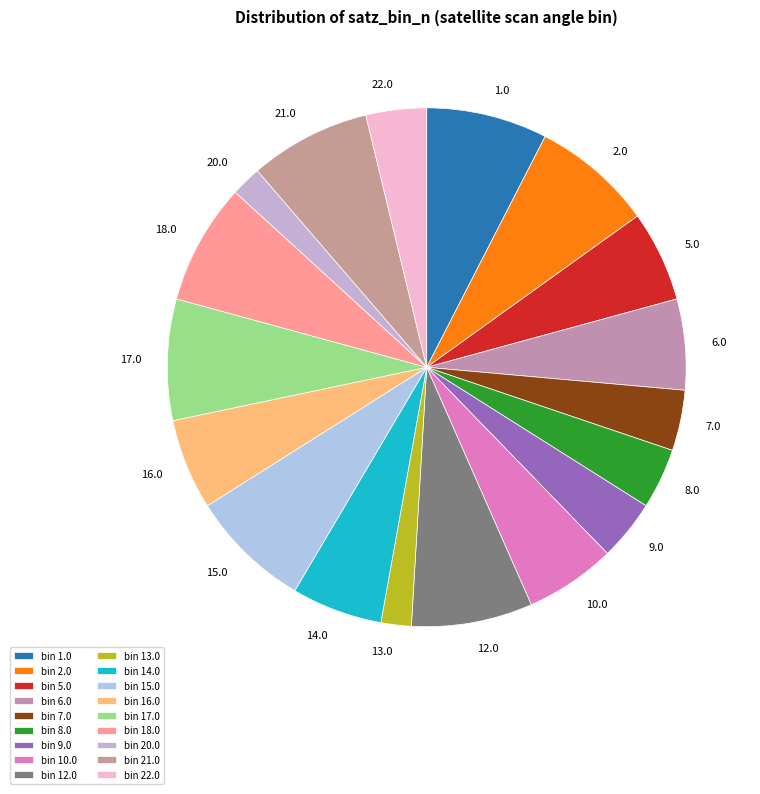

How many slices are in this pie chart?

18